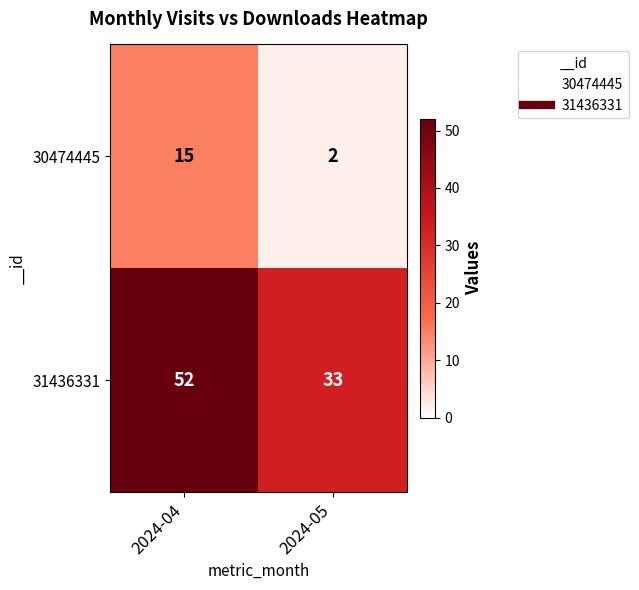

The value of 31436331 at 2024-05 is 45. True or false?

False